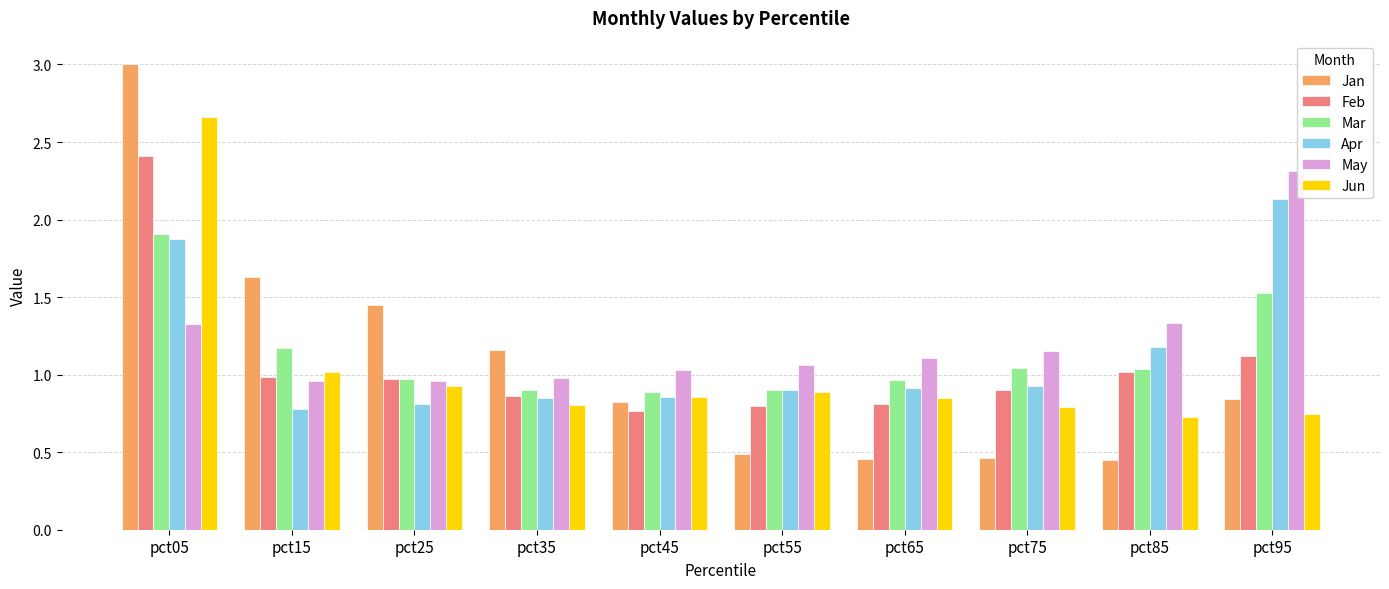

Between pct65 and pct85, which series saw the biggest shift?

Apr